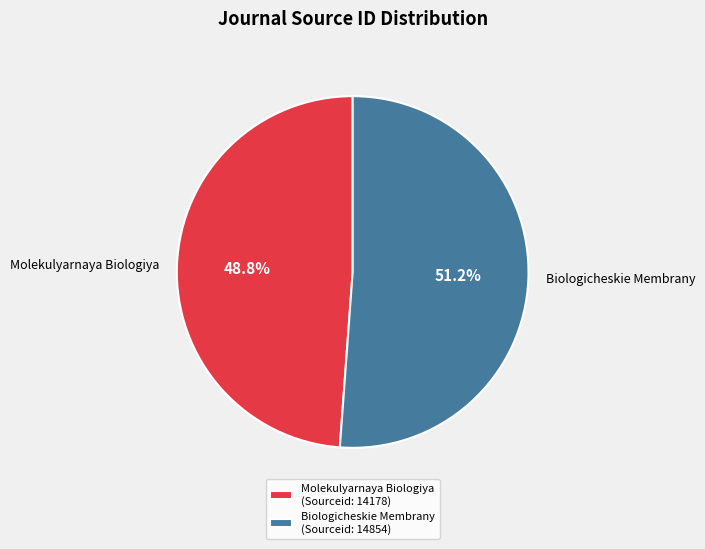

True or false: Molekulyarnaya Biologiya accounts for 35% of the total.

False